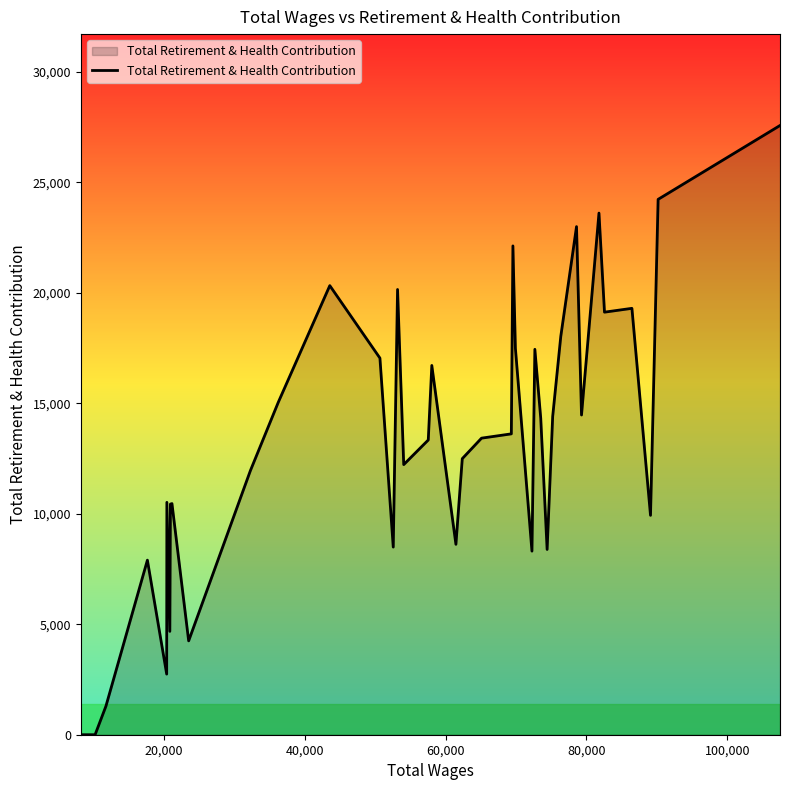

What is the greatest value displayed?

27566